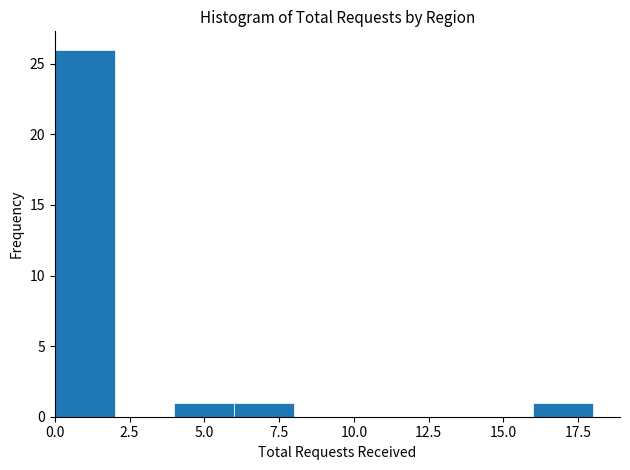

Reading left to right, transcribe this chart: for each bar, give the range it covers on the x-axis and its height. The values are not printed on the chart, so give them approximately, as read against the axis.

0 to 2: 26
2 to 4: 0
4 to 6: 1
6 to 8: 1
8 to 10: 0
10 to 12: 0
12 to 14: 0
14 to 16: 0
16 to 18: 1